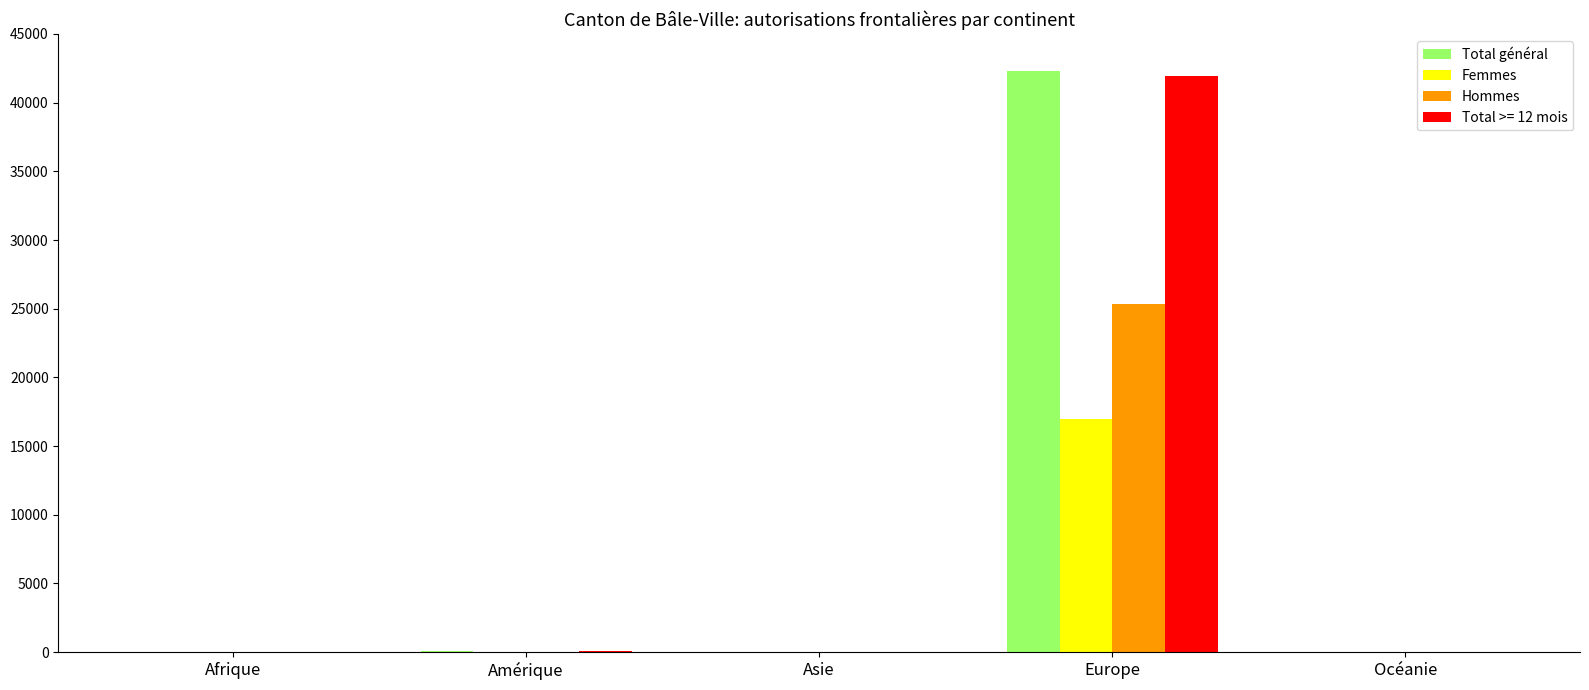

Does the chart contain stacked bars?

No